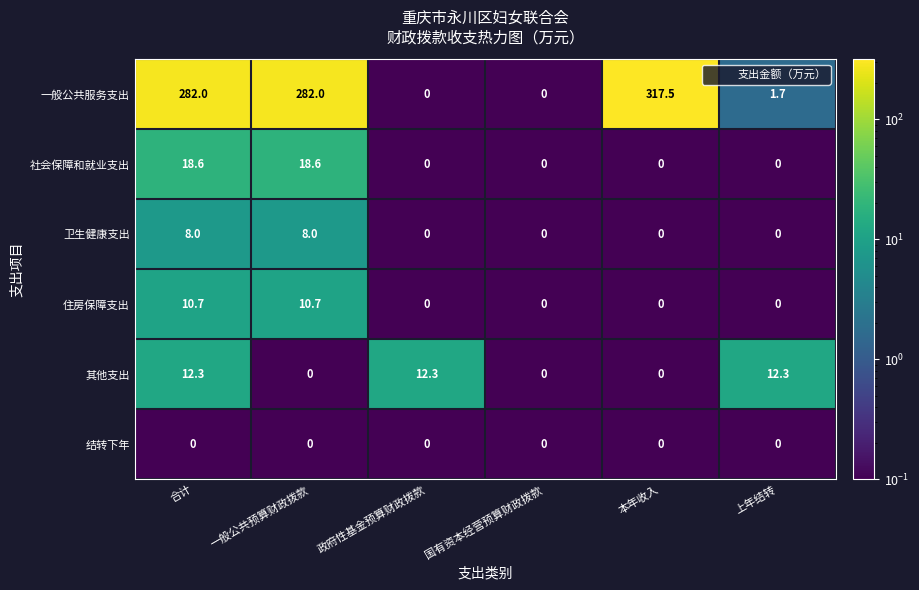

At which category is the sum across all series the highest?

合计